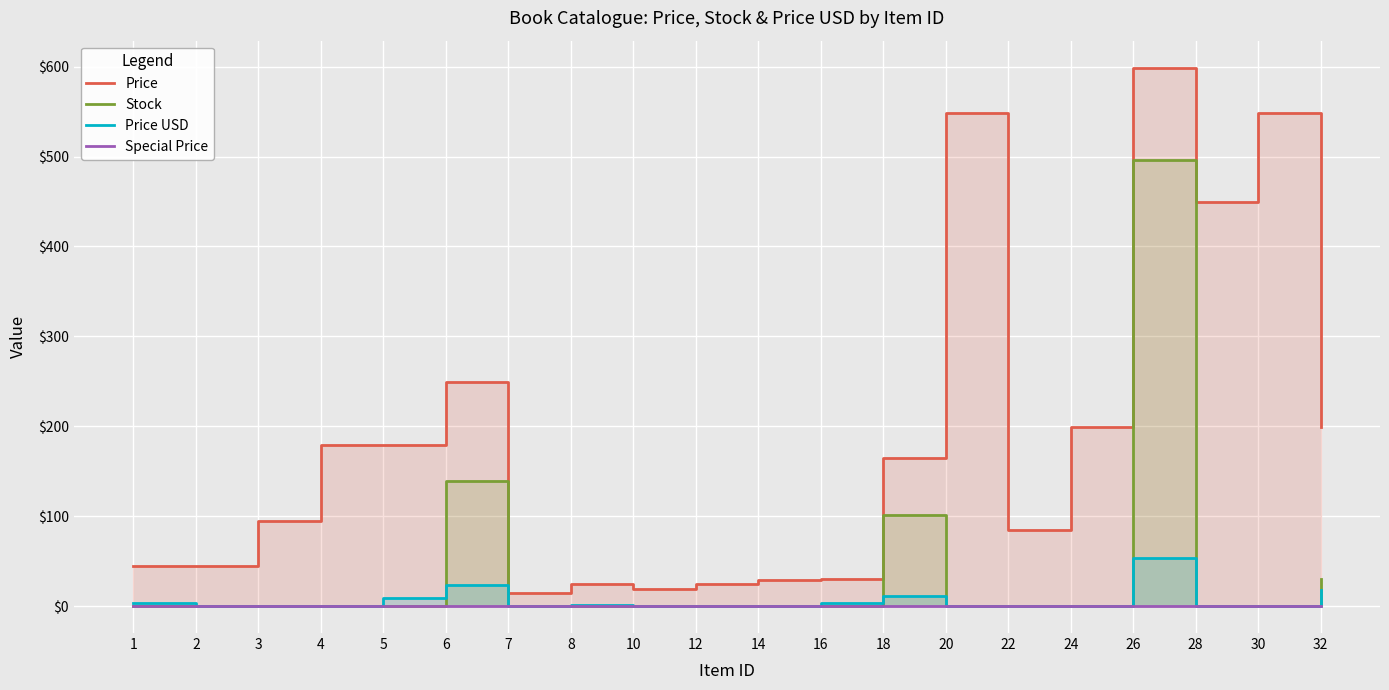

True or false: Stock has a value of 287.4 at 16.

False